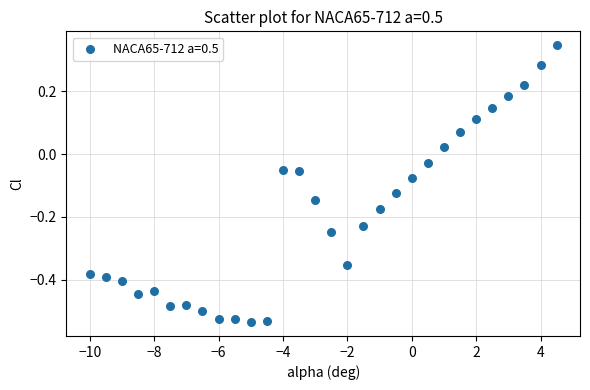

What is the range of Y values (max minus min)?

0.9